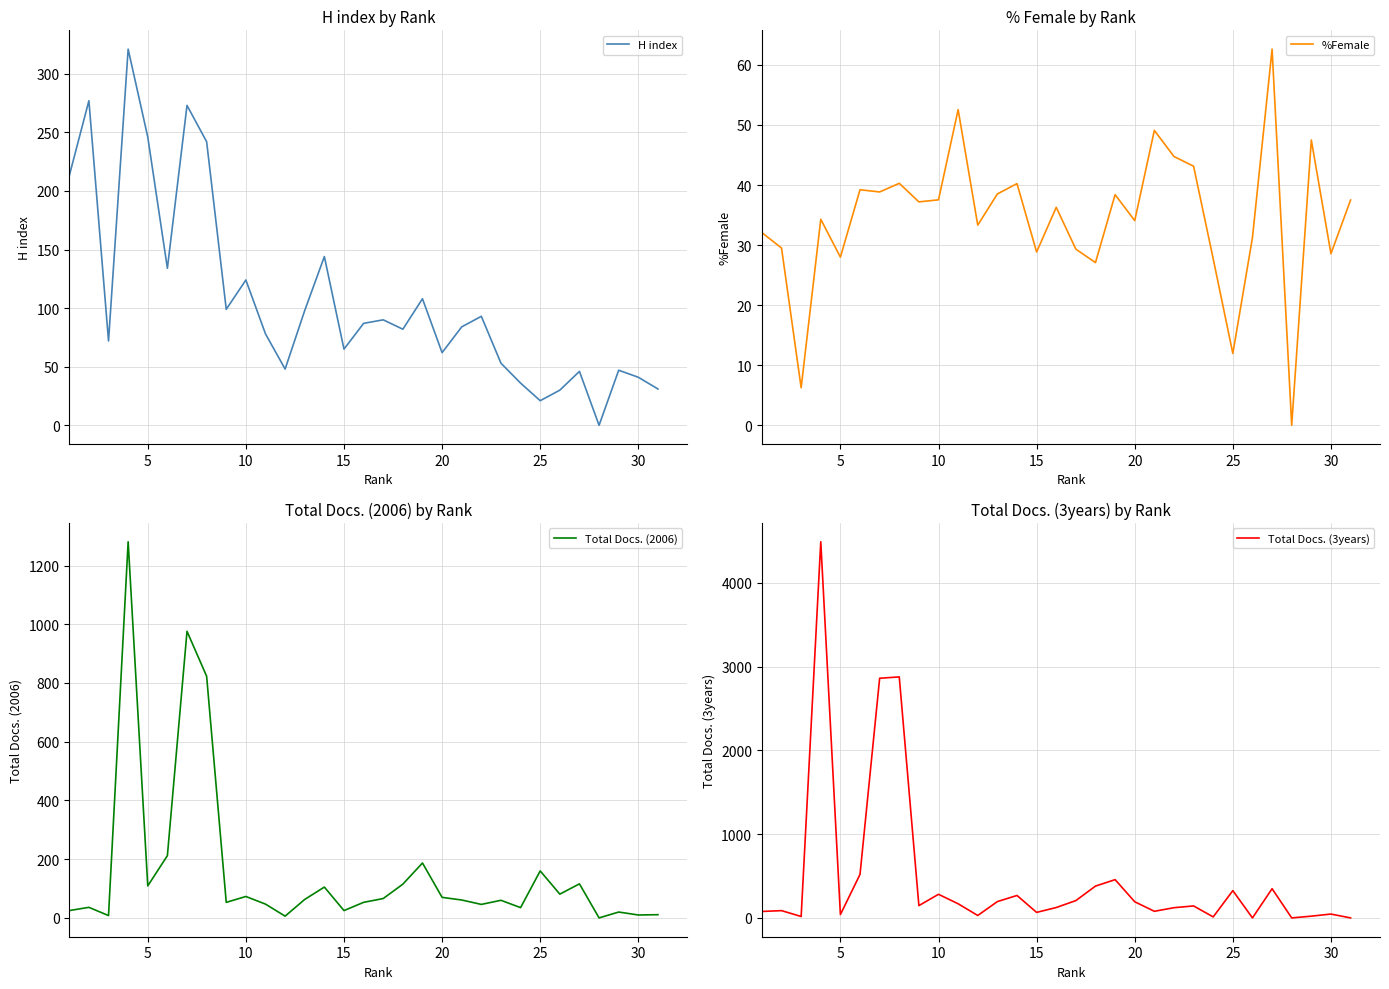

Is it true that H index equals 71 at 30?

False